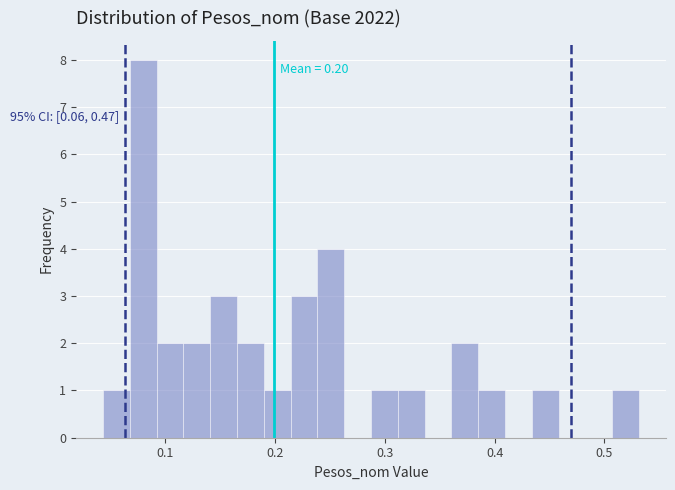

Read against the x-axis, roughly where is the centre of the tallest bar?

0.08